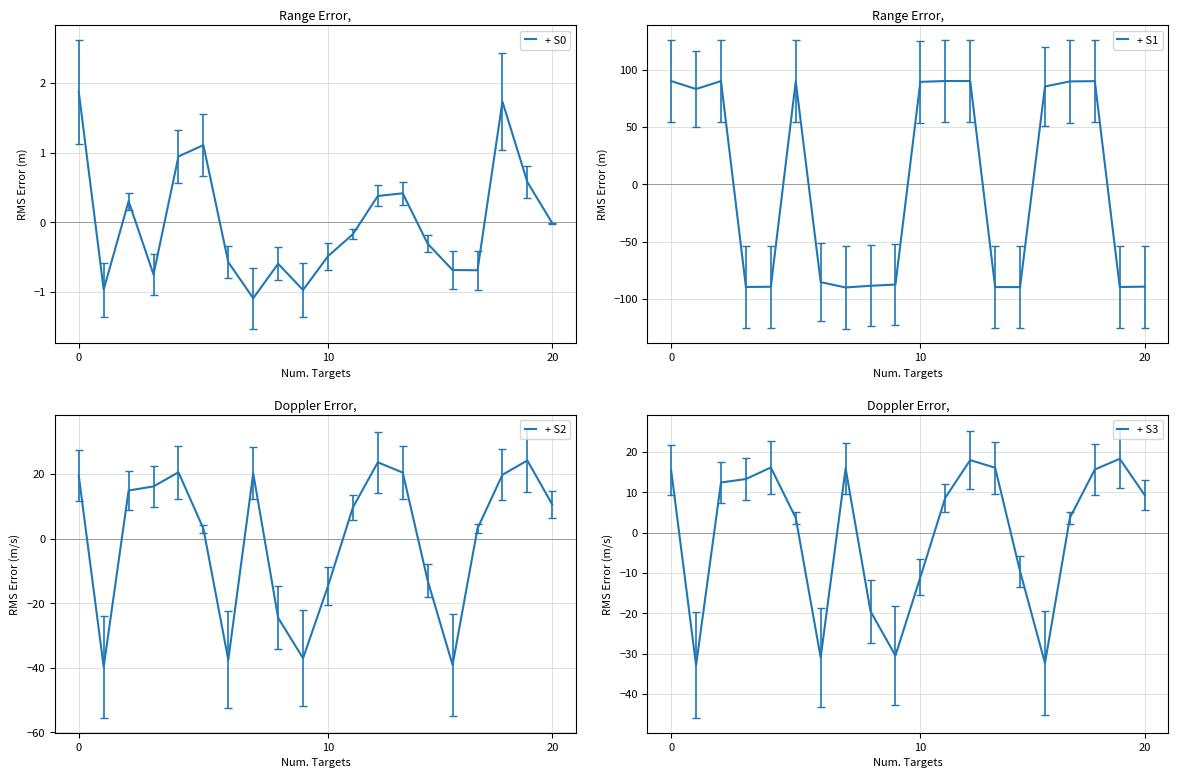

Reading left to right, what are all the values shown in this chart?

S0: 1.9	-1.0	0.3	-0.8	0.9	1.1	-0.6	-1.1	-0.6	-1.0	-0.5	-0.2	0.4	0.4	-0.3	-0.7	-0.7	1.7	0.6	-0.0
S1: 90.3	83.3	90.3	-89.7	-89.5	90.2	-85.5	-90.1	-88.7	-87.6	89.6	90.3	90.3	-89.8	-89.8	85.5	90.0	90.2	-89.8	-89.4
S2: 19.5	-39.7	14.9	16.1	20.5	3.1	-37.5	20.2	-24.5	-37.0	-14.7	9.6	23.6	20.4	-13.0	-39.1	3.1	19.8	24.2	10.5
S3: 15.5	-32.9	12.4	13.3	16.2	3.7	-31.0	16.0	-19.5	-30.5	-11.0	8.7	18.0	16.1	-9.6	-32.4	3.7	15.7	18.3	9.3